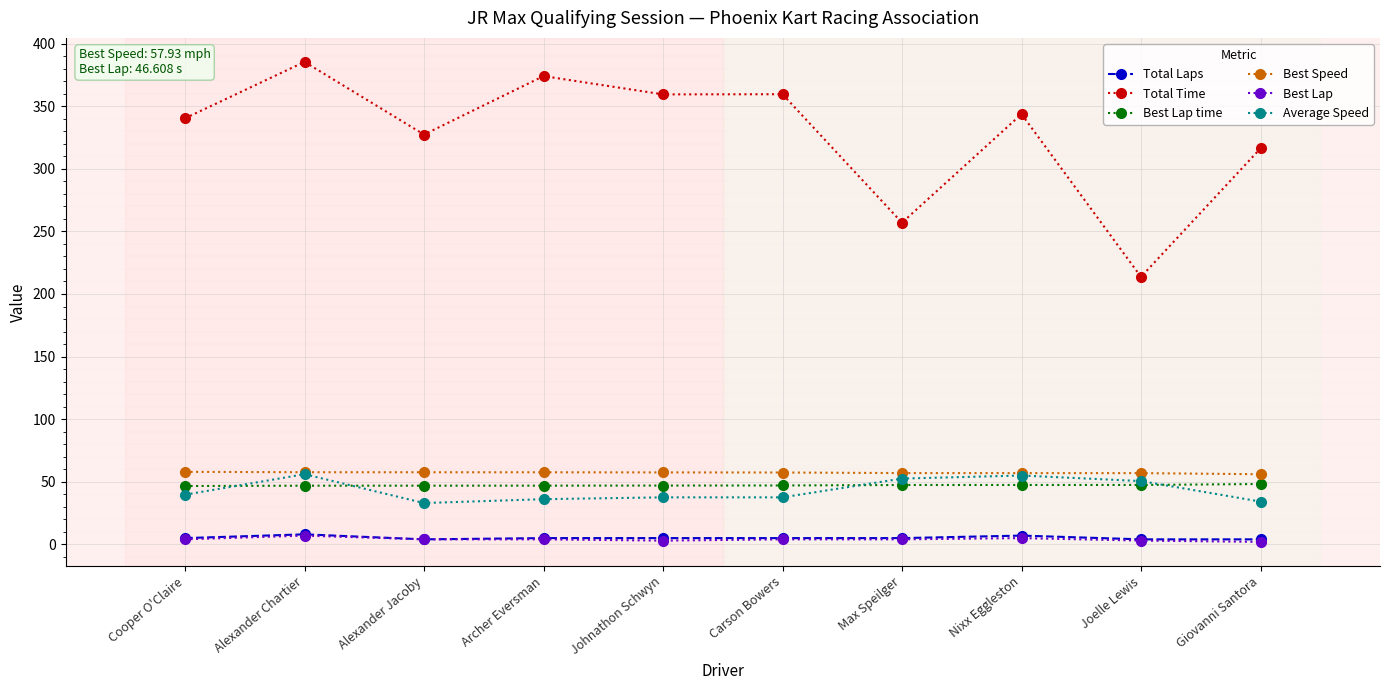

How many values in the Best Lap time series exceed 47?

5